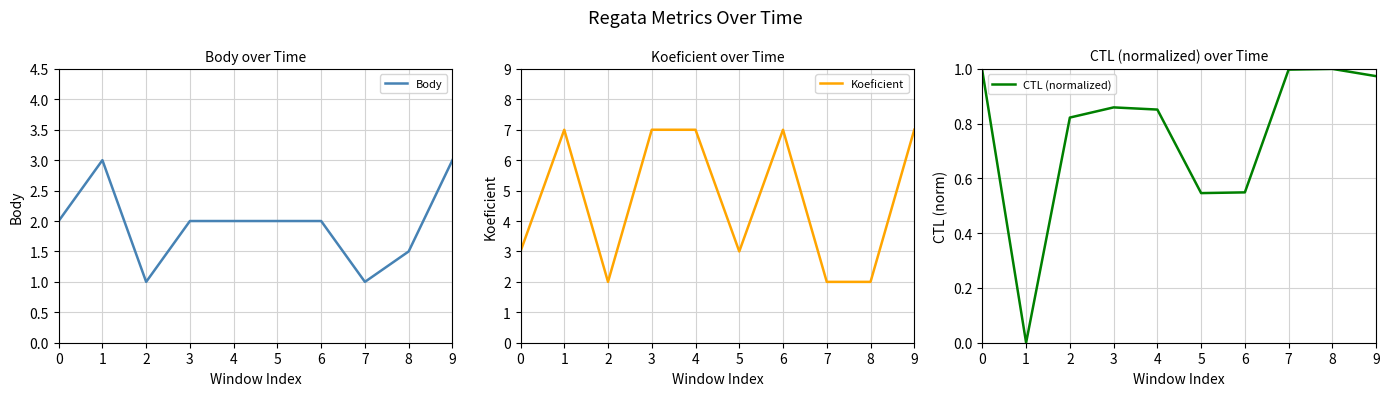

Is the value of Koeficient at 5 greater than the value of Body at 9?

No